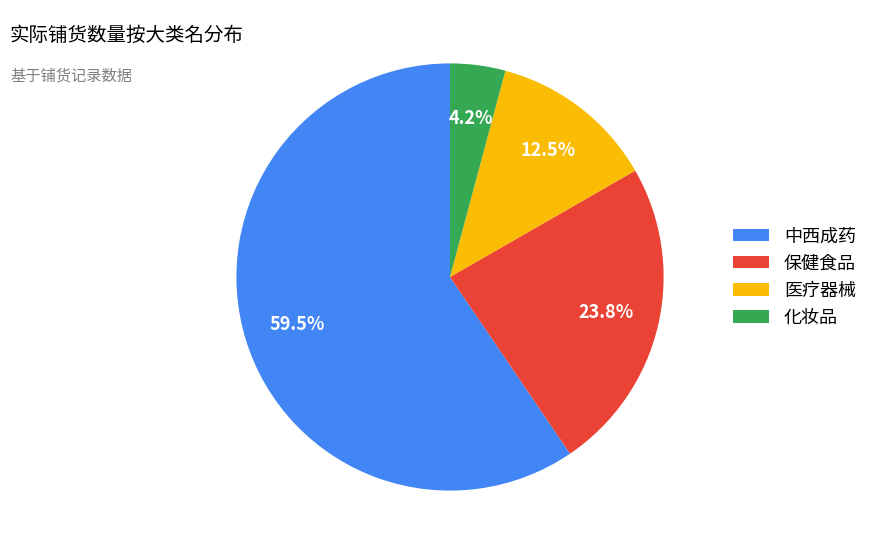

Approximately how many times larger is the value at 化妆品 compared to 保健食品?

0.2